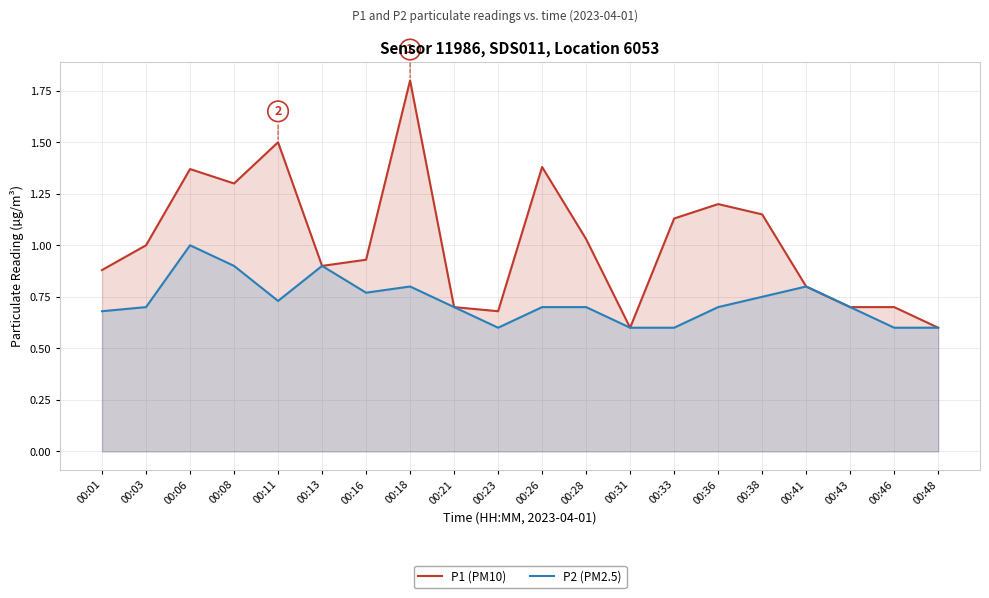

What is the difference between the second highest and second lowest values in the P1 (PM10) series?

0.9